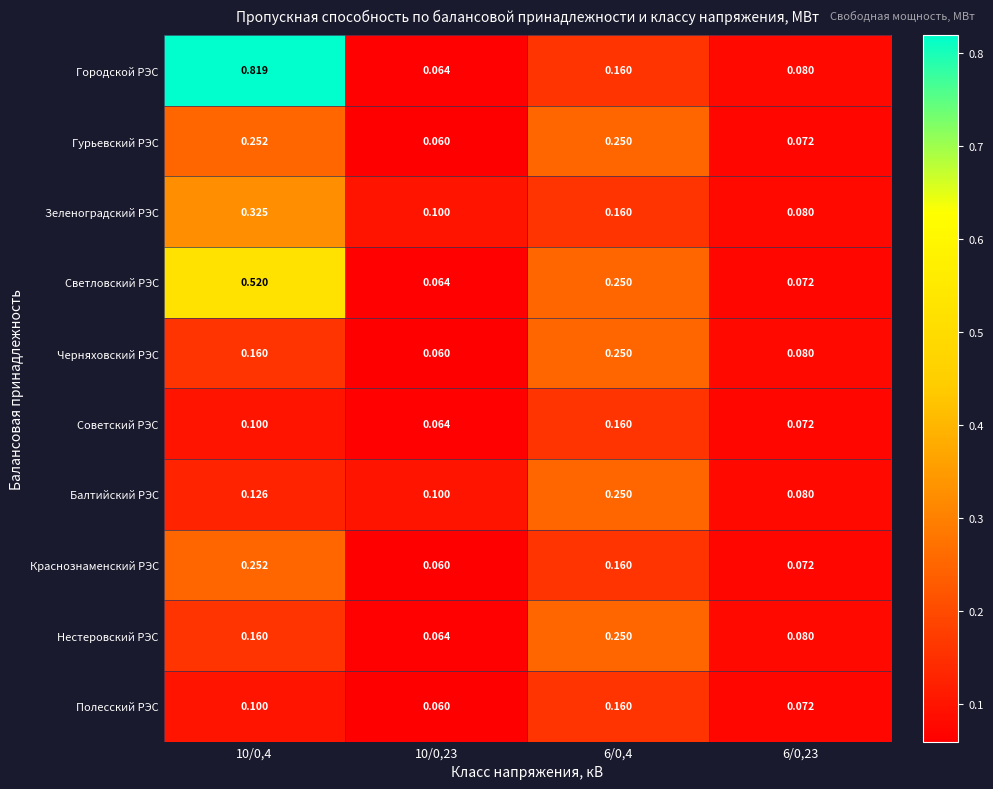

Which series has the largest range (max minus min)?

Городской РЭС